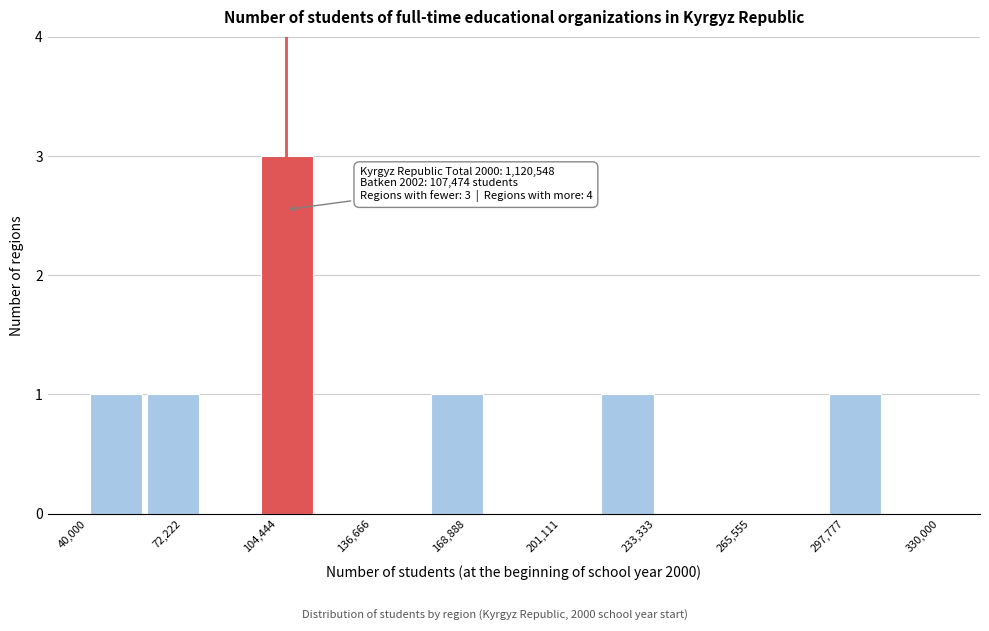

Around what value on the x-axis is the tallest bar? Give the approximate position of its centre, as read against the axis.

110000